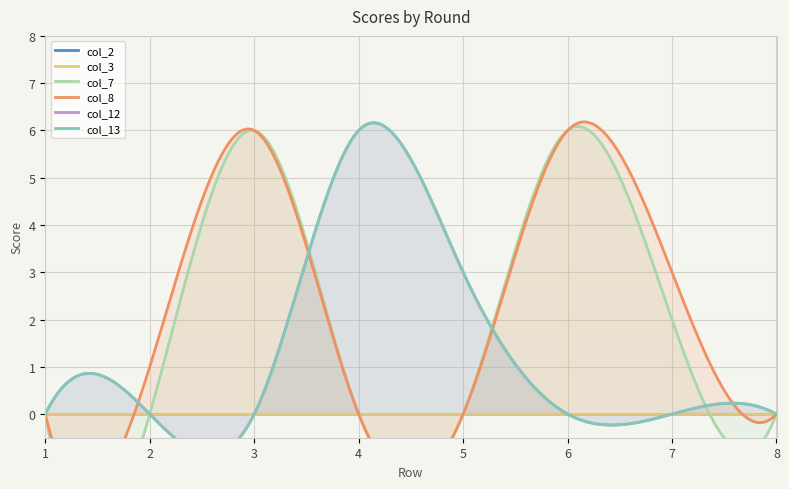

Is the value of col_2 at 2 greater than the value of col_7 at 2?

No